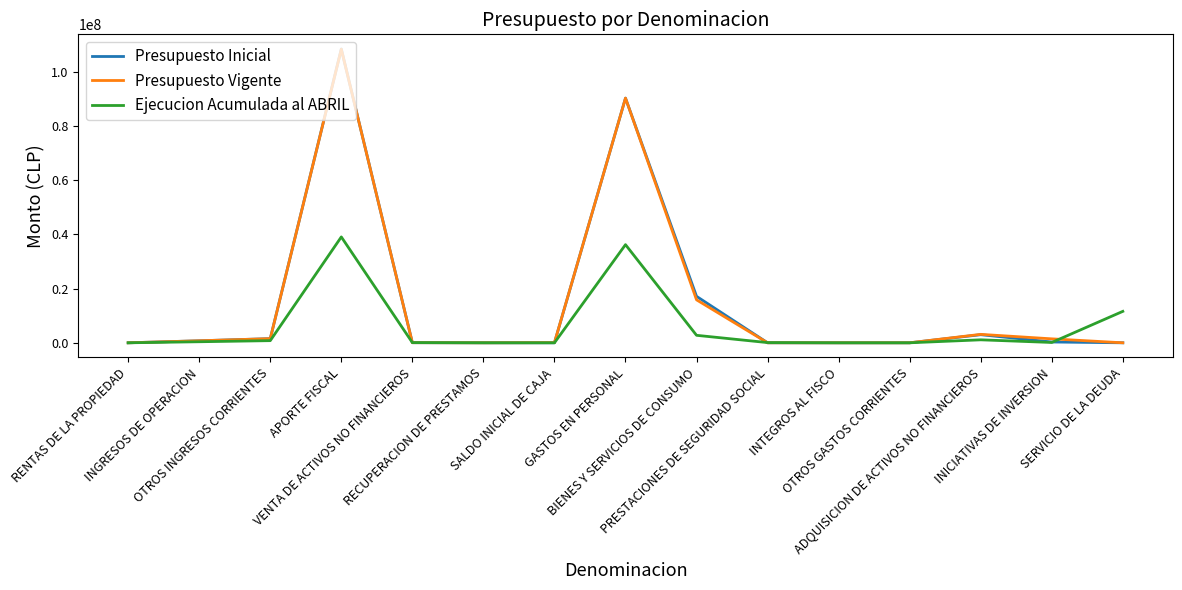

At which category is the sum across all series the highest?

APORTE FISCAL